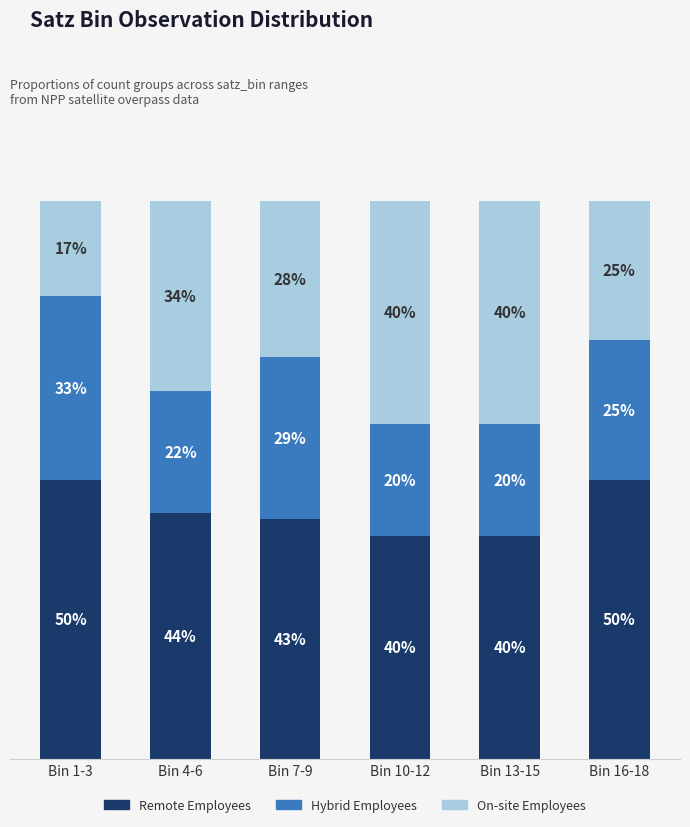

At which label is Remote Employees closest to 45?

Bin 4-6